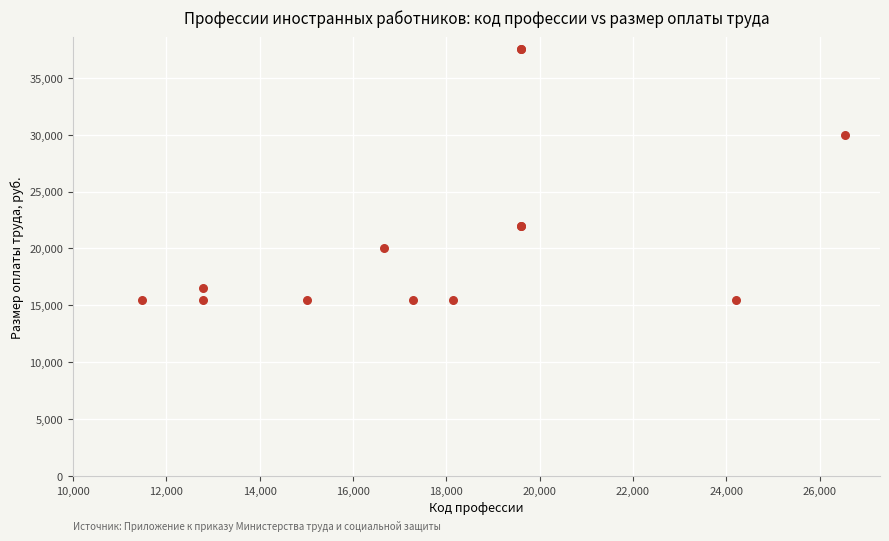

What Y value in the scatter plot is closest to 26500?

30000